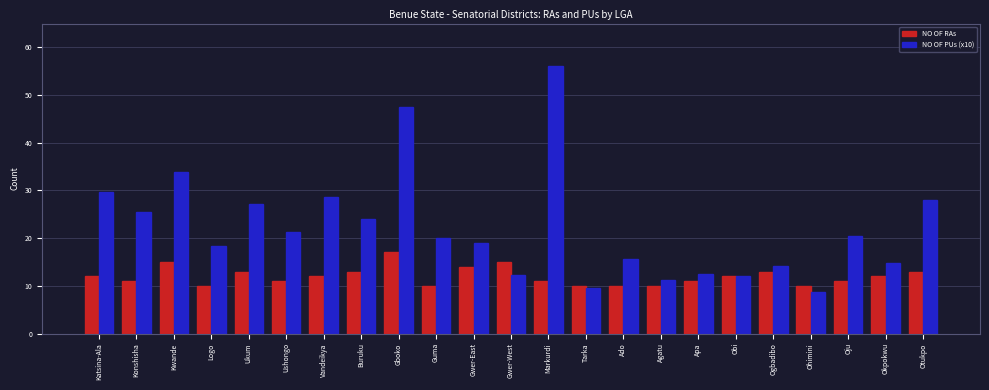

What is the lowest value of the NO OF RAs series?

10.0